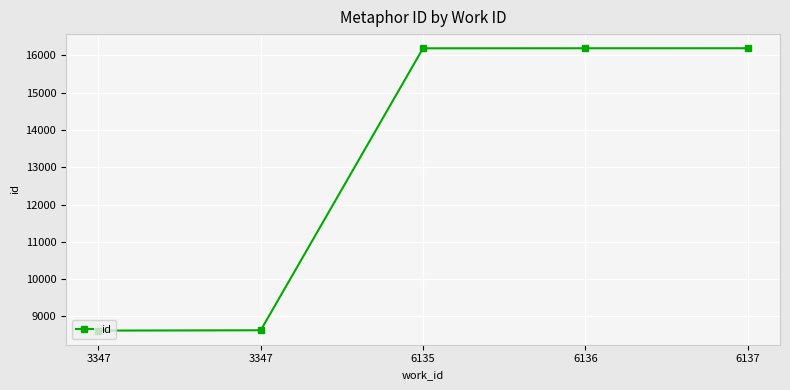

Reading right to left, extract all data points from this chart.

16190	16189	16188	8629	8620